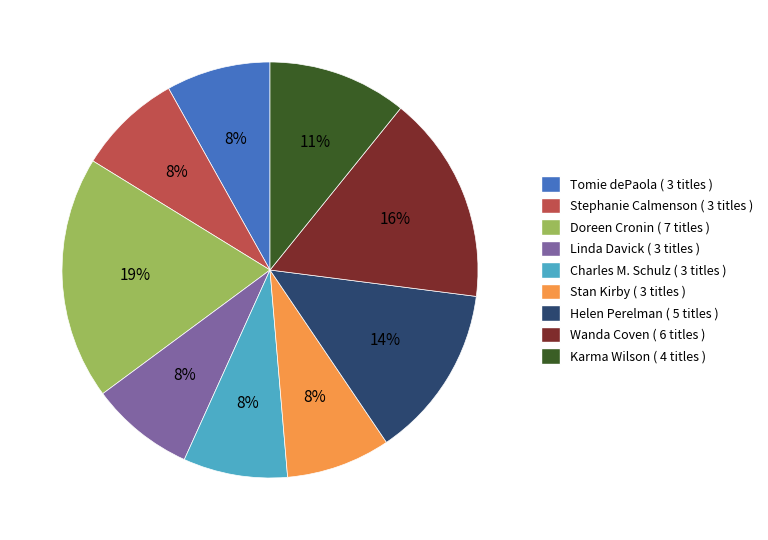

Which slice is the largest?

Doreen Cronin ( 7 titles )